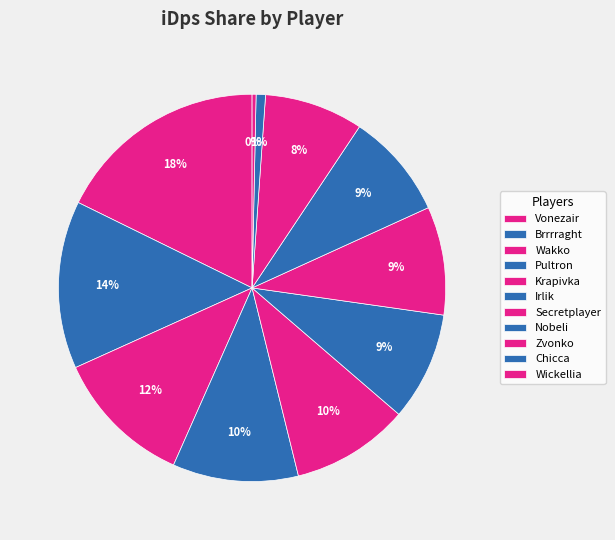

Rank the categories by value from highest to lowest.

Vonezair, Brrrraght, Wakko, Pultron, Krapivka, Irlik, Secretplayer, Nobeli, Zvonko, Chicca, Wickellia